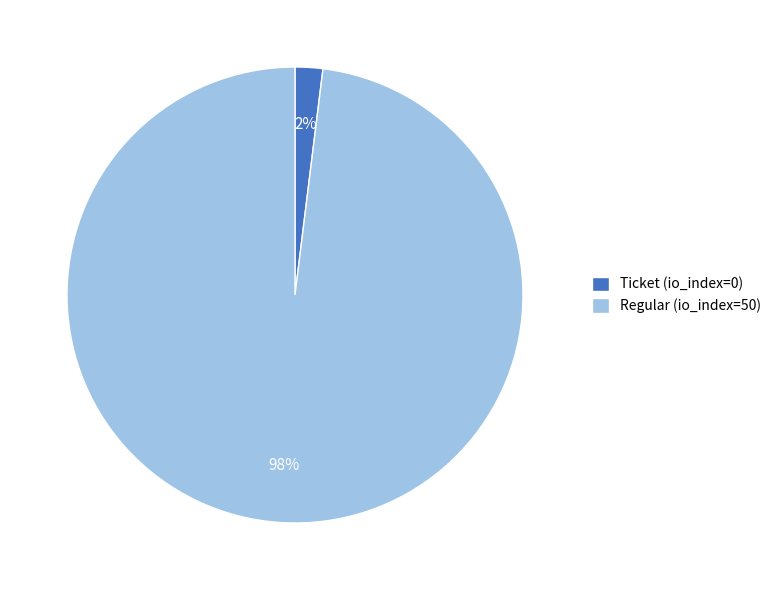

Is Regular (io_index=50) the majority of the pie?

Yes